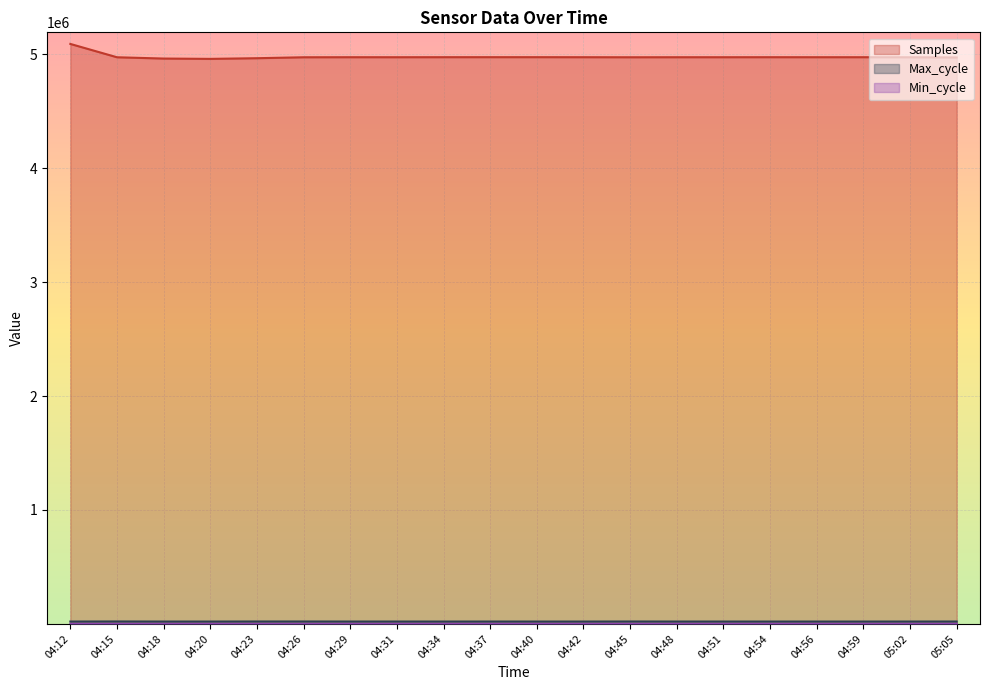

How many categories are shown in the chart?

20